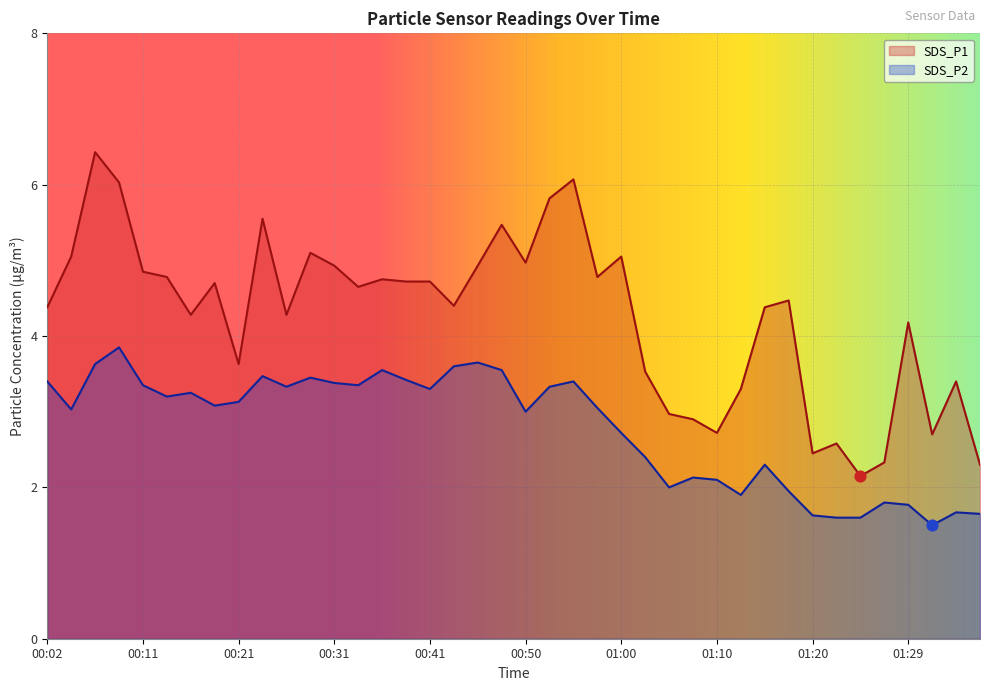

Is the value of SDS_P1 at 00:16 greater than the value of SDS_P2 at 00:41?

Yes